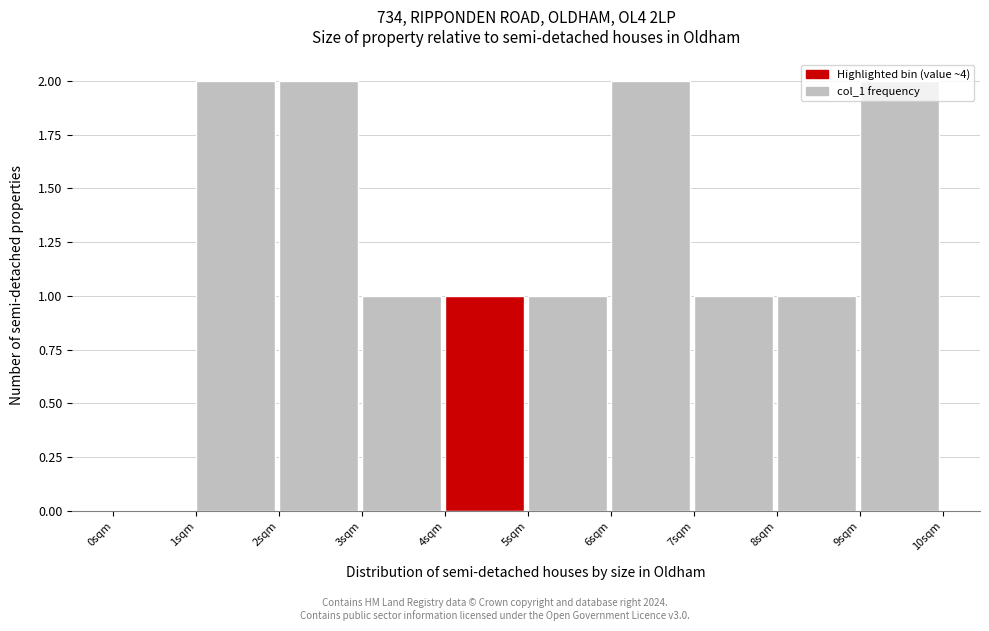

Reading left to right, list every bar in this chart as the range it spans on the x-axis followed by its height. The values are not printed on the chart, so give them approximately, as read against the axis.

0 to 1: 0
1 to 2: 2
2 to 3: 2
3 to 4: 1
4 to 5: 1
5 to 6: 1
6 to 7: 2
7 to 8: 1
8 to 9: 1
9 to 10: 2